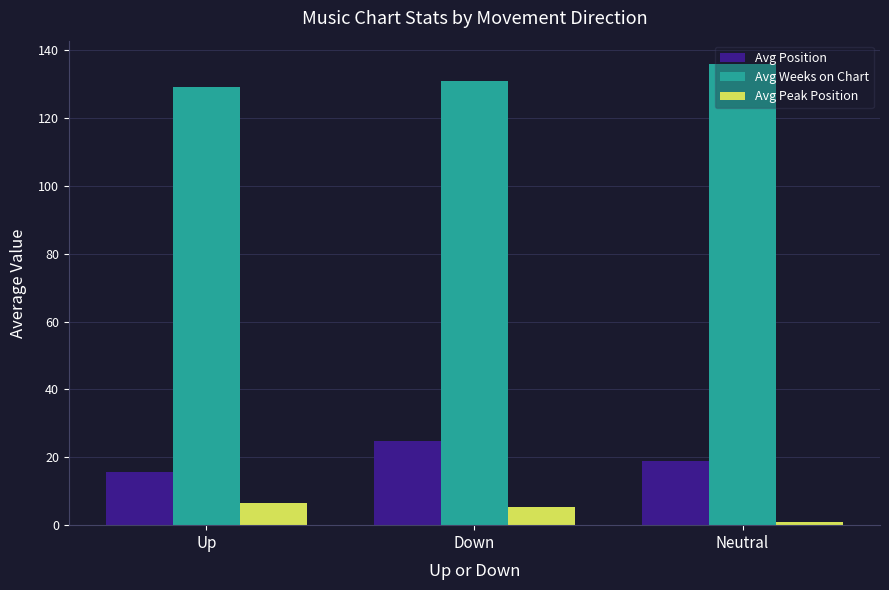

At which category is the sum across all series the highest?

Down